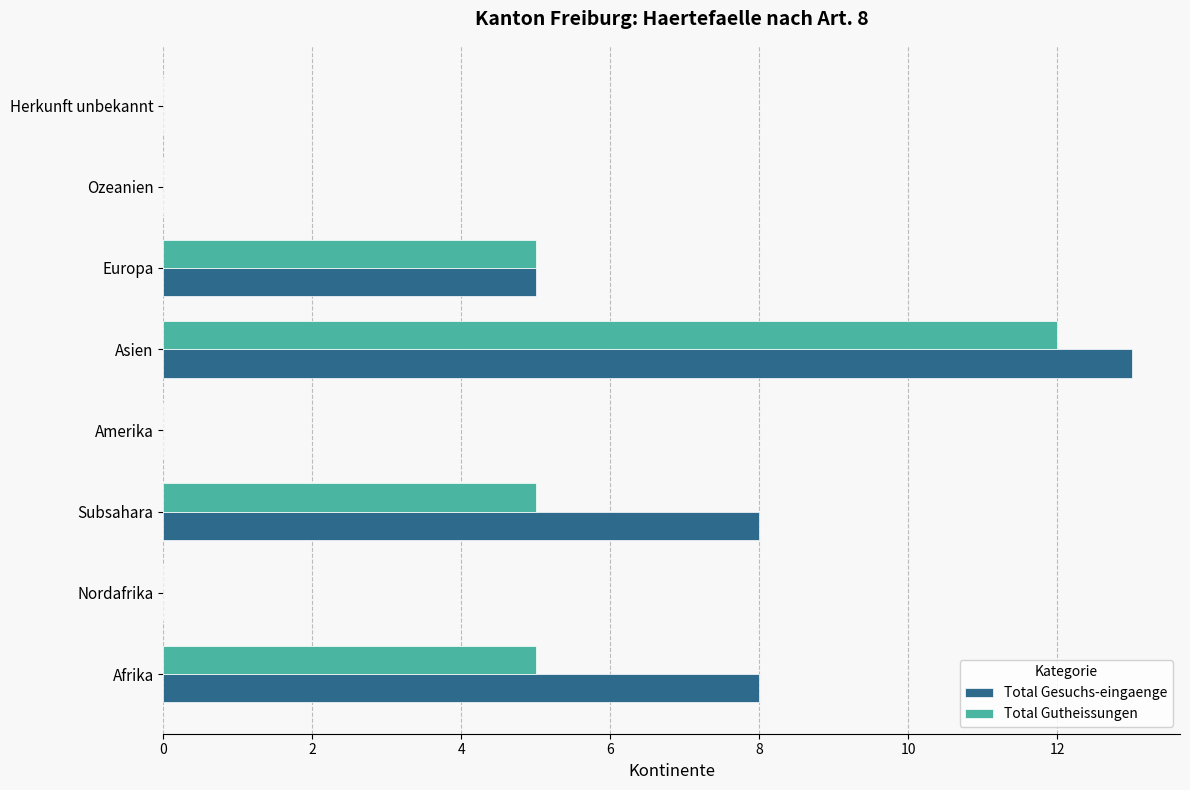

How many series are shown in this chart?

2